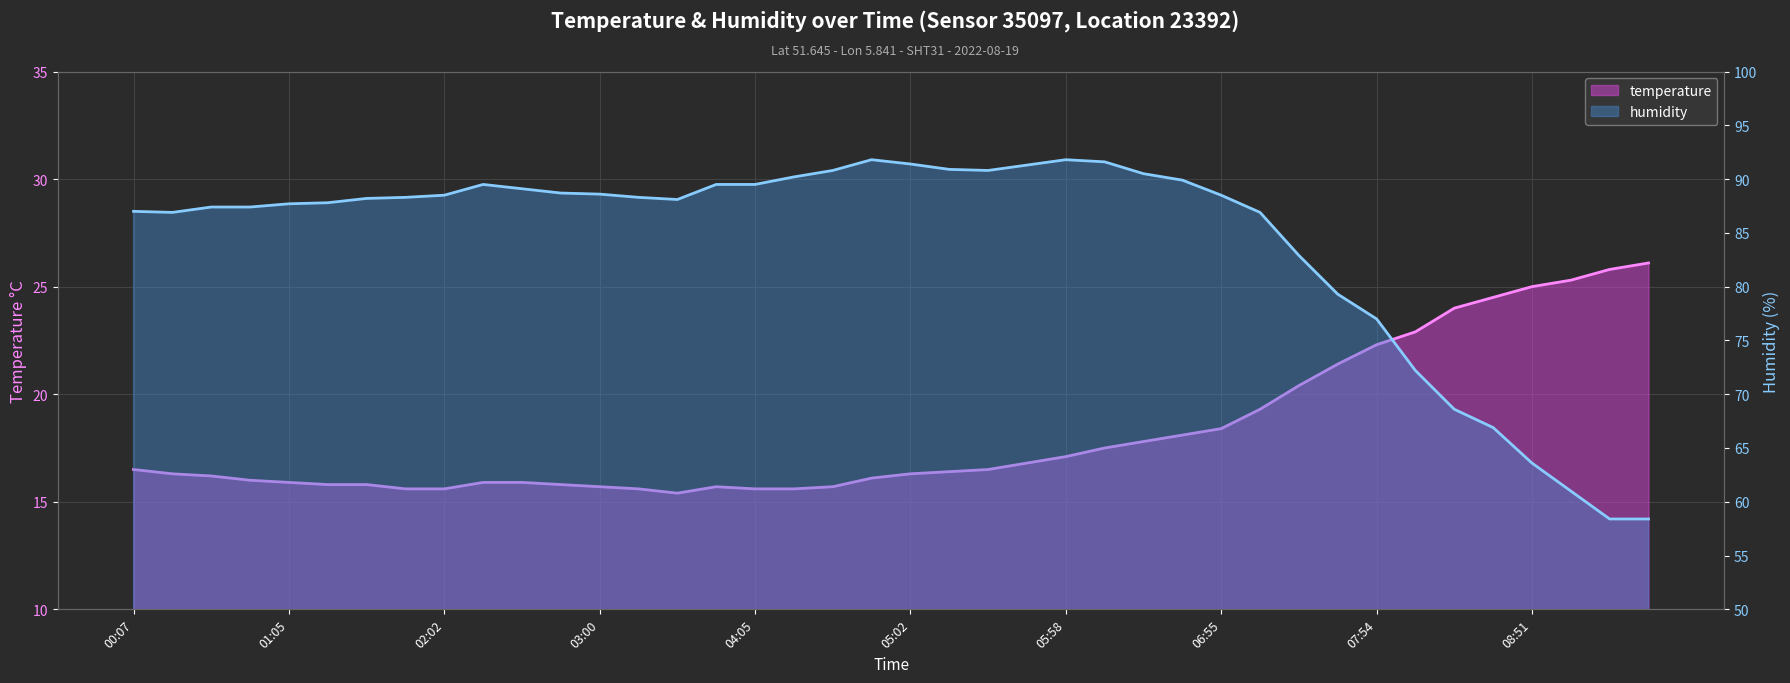

Reading left to right, extract all data points from this chart.

temperature: 00:07=16.5	00:22=16.3	00:37=16.2	00:51=16.0	01:05=15.9	01:19=15.8	01:34=15.8	01:48=15.6	02:02=15.6	02:17=15.9	02:32=15.9	02:46=15.8	03:00=15.7	03:15=15.6	03:31=15.4	03:48=15.7	04:05=15.6	04:19=15.6	04:33=15.7	04:48=16.1	05:02=16.3	05:16=16.4	05:30=16.5	05:44=16.8	05:58=17.1	06:12=17.5	06:27=17.8	06:41=18.1	06:55=18.4	07:09=19.3	07:24=20.4	07:39=21.4	07:54=22.3	08:09=22.9	08:23=24.0	08:37=24.5	08:51=25.0	09:05=25.3	09:20=25.8	09:36=26.1
humidity: 00:07=87.0	00:22=86.9	00:37=87.4	00:51=87.4	01:05=87.7	01:19=87.8	01:34=88.2	01:48=88.3	02:02=88.5	02:17=89.5	02:32=89.1	02:46=88.7	03:00=88.6	03:15=88.3	03:31=88.1	03:48=89.5	04:05=89.5	04:19=90.2	04:33=90.8	04:48=91.8	05:02=91.4	05:16=90.9	05:30=90.8	05:44=91.3	05:58=91.8	06:12=91.6	06:27=90.5	06:41=89.9	06:55=88.5	07:09=86.9	07:24=82.9	07:39=79.3	07:54=77.0	08:09=72.2	08:23=68.6	08:37=66.9	08:51=63.6	09:05=61.0	09:20=58.4	09:36=58.4